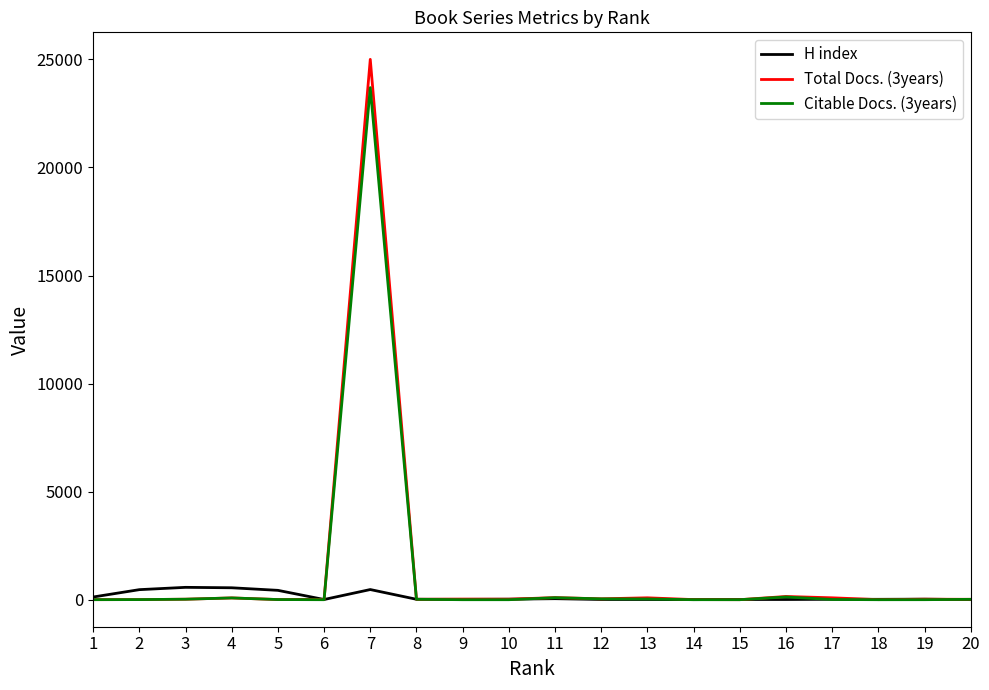

What is the difference between the second highest and second lowest values in the H index series?

549